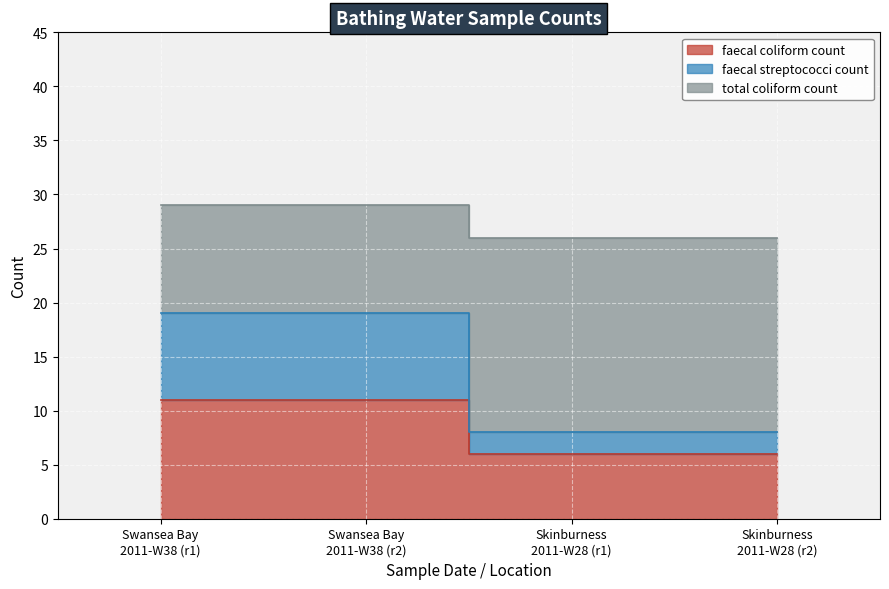

The faecal coliform count series shows 4 at Swansea Bay 2011-W38 (r1). True or false?

False